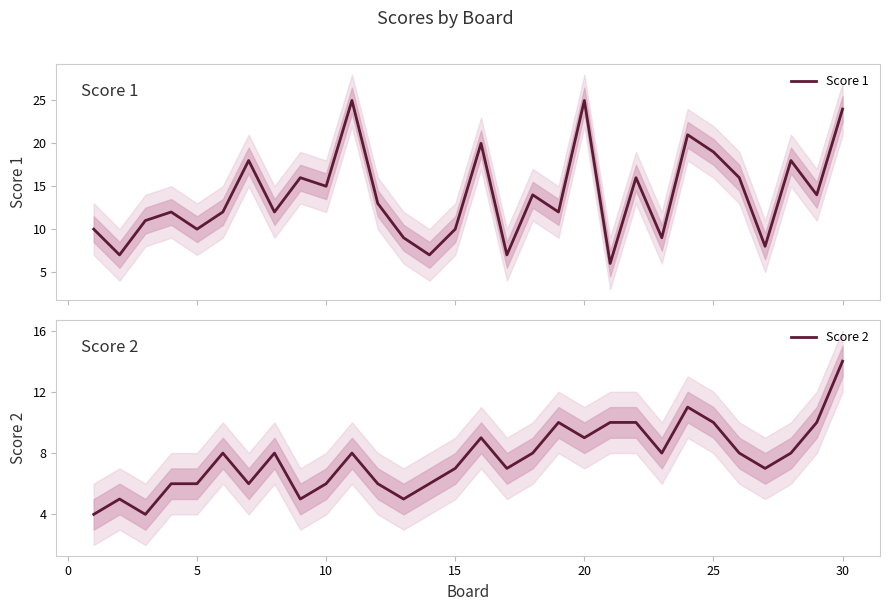

How many lines are shown in the chart?

2